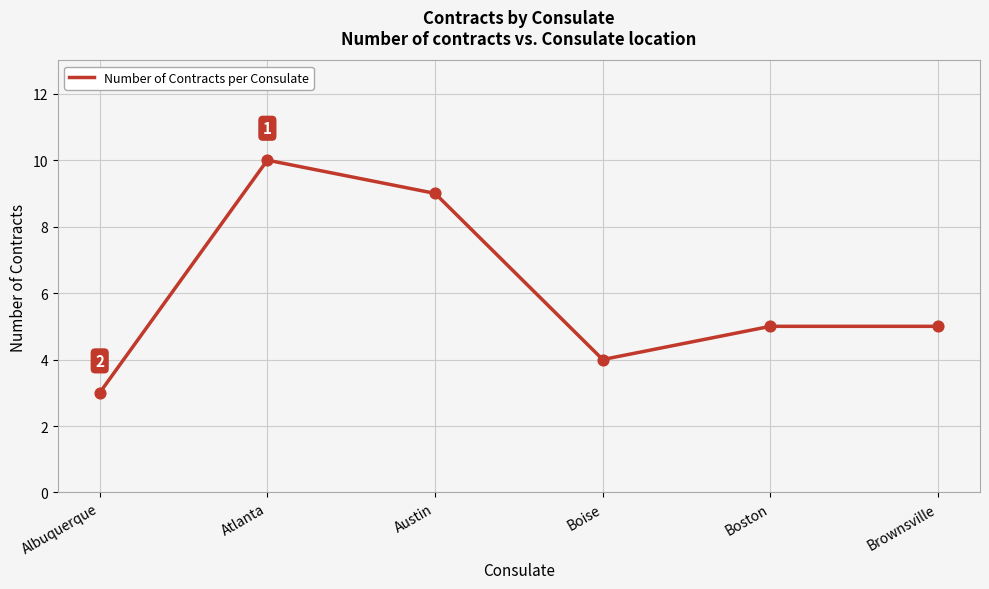

What is the change in value from Albuquerque to Boise?

+1